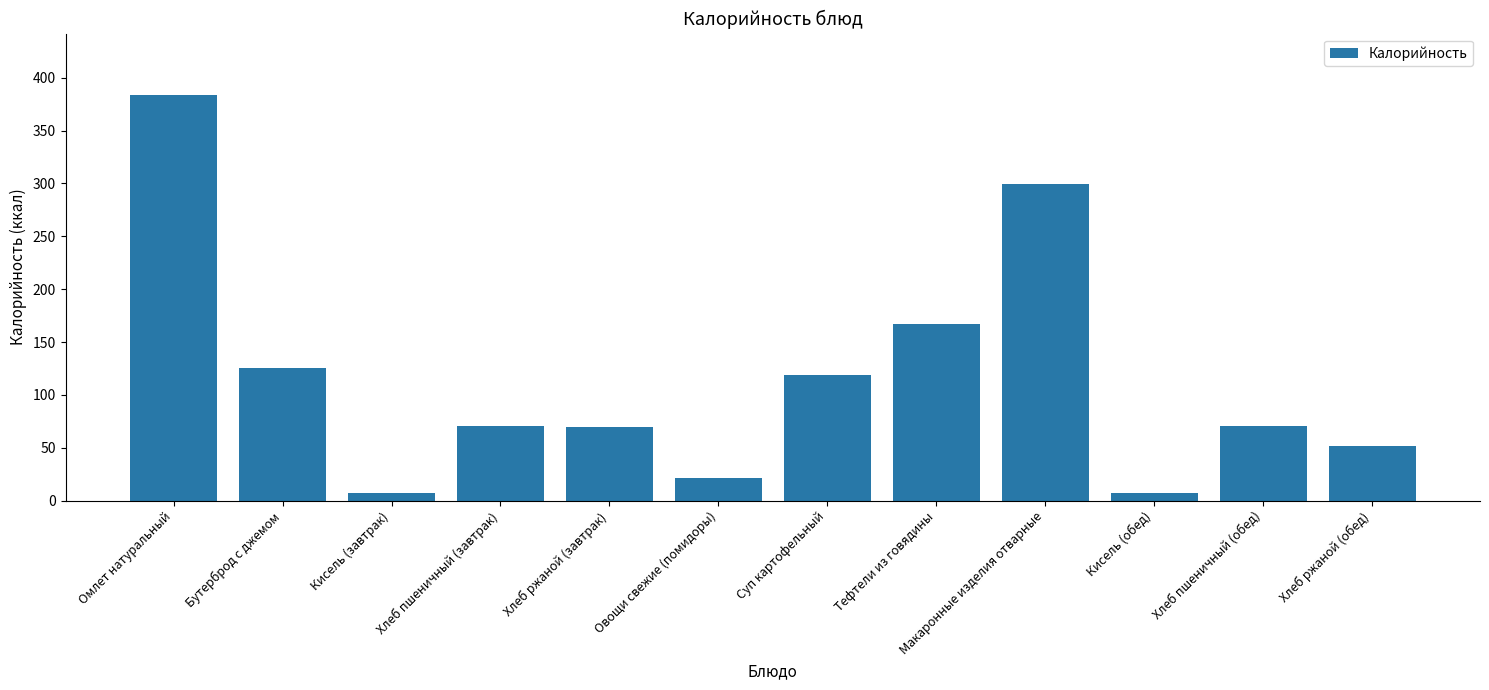

What is the difference between the maximum and minimum values?

376.6